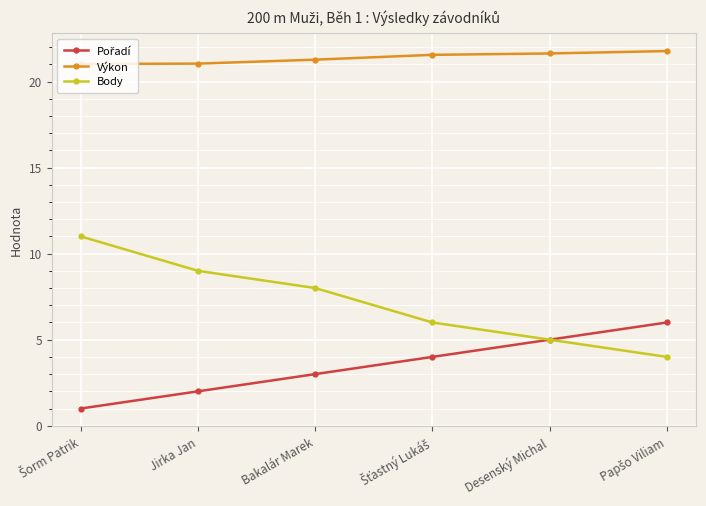

The Výkon series shows 21.0 at Jirka Jan. True or false?

True